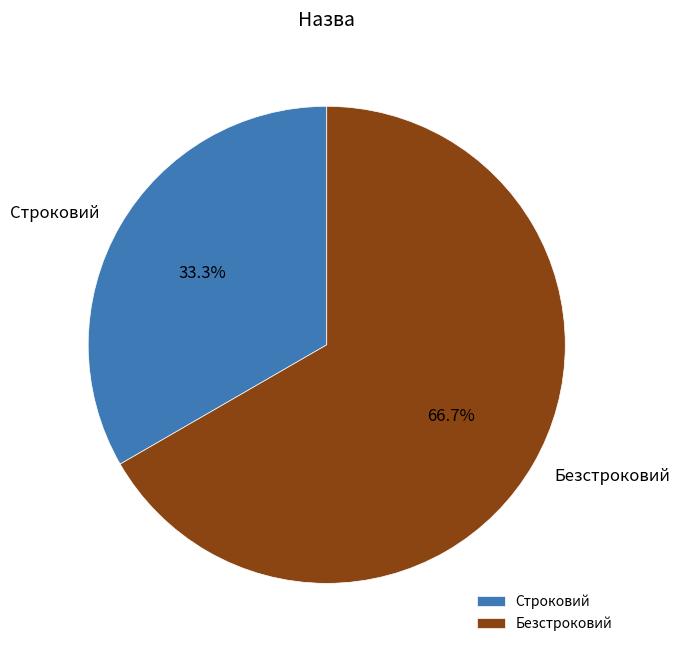

To the nearest percent, what percentage of the pie is Безстроковий?

67%